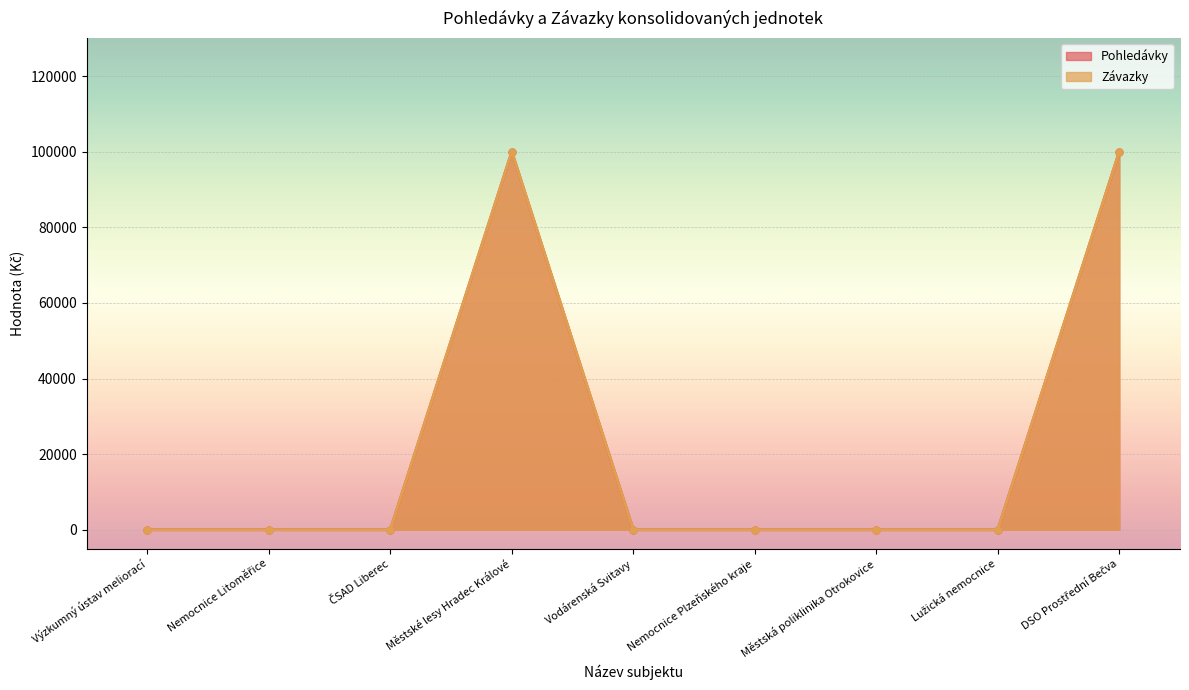

Where is the first local maximum for Závazky line?

Městské lesy Hradec Králové